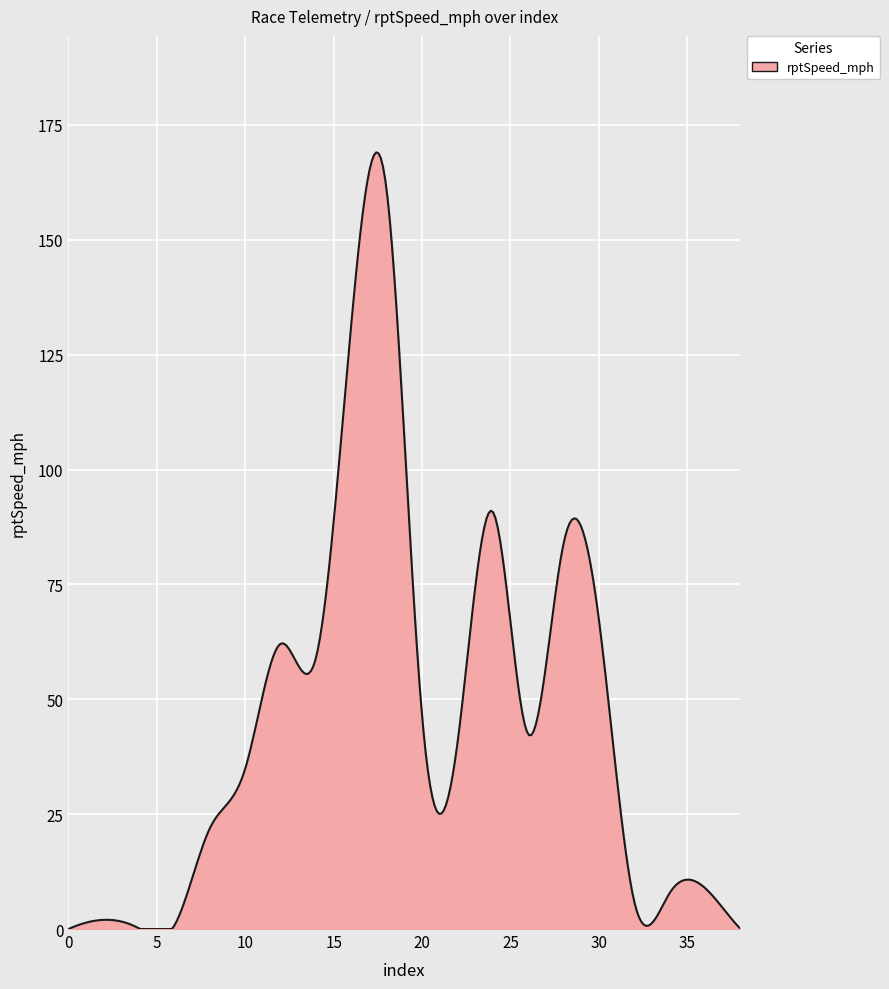

What is the greatest value displayed?

169.0